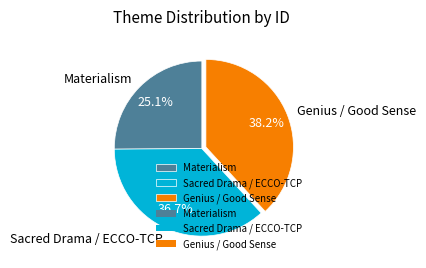

To the nearest percent, what percentage of the pie is Materialism?

25%